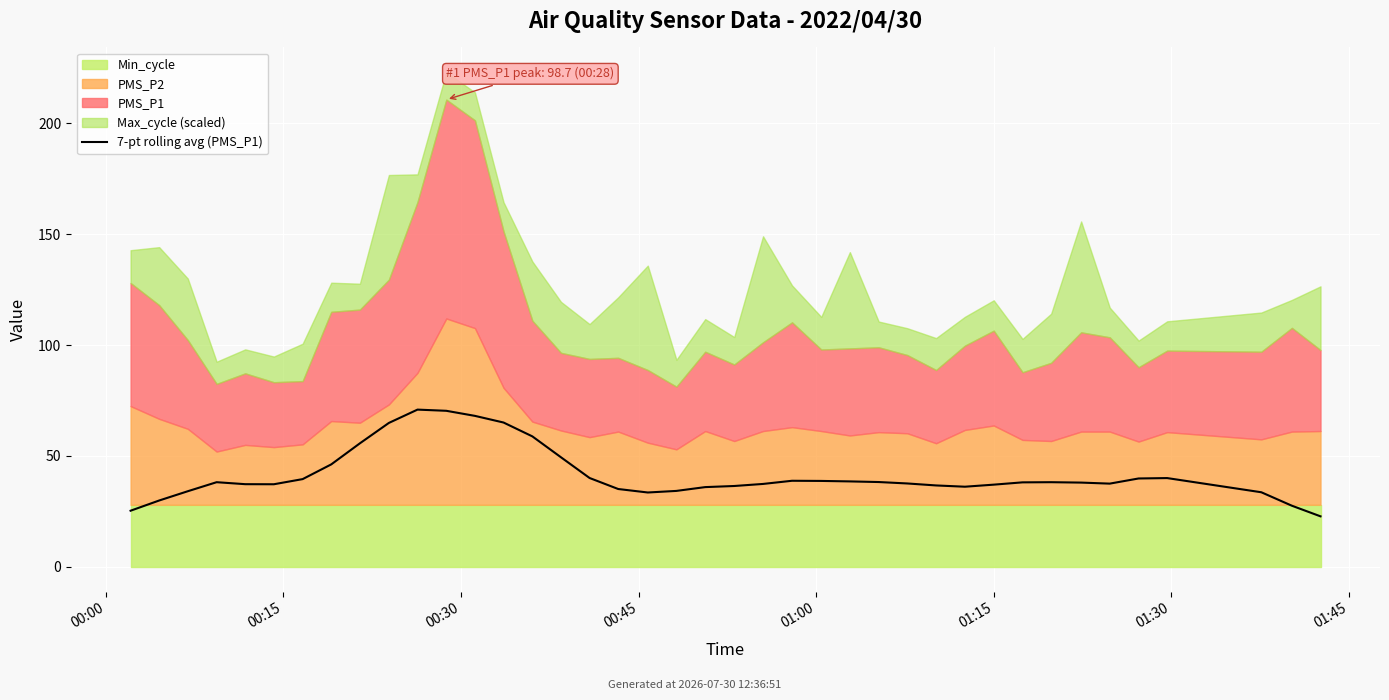

What is the average value?

41.5